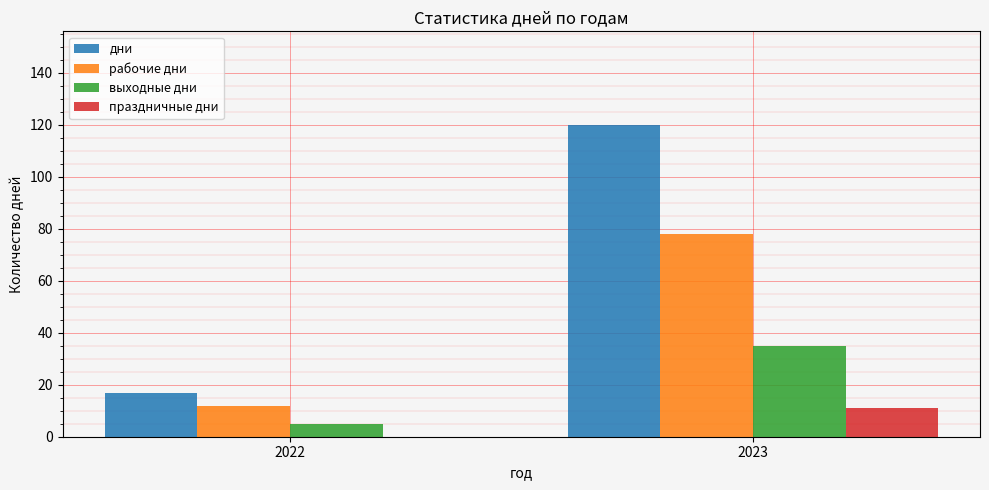

What is the sum of the рабочие дни values at 2022 and 2023?

90